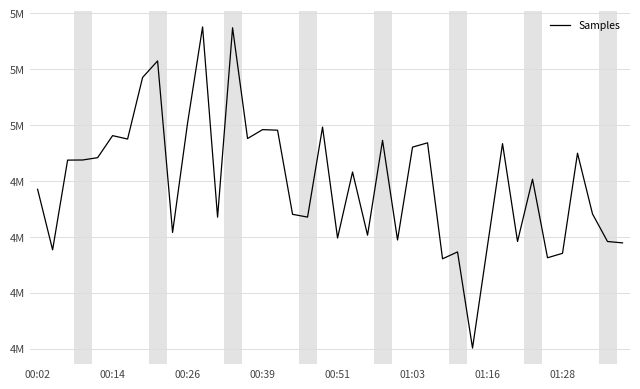

List the labels in order of value, largest first.

11, 13, 8, 01:28, 10, 19, 15, 16, 01:03, 14, 01:16, 23, 26, 31, 25, 36, 00:51, 00:39, 00:26, 21, 33, 00:02, 37, 17, 18, 12, 9, 22, 20, 24, 32, 38, 39, 30, 00:14, 28, 35, 34, 27, 29